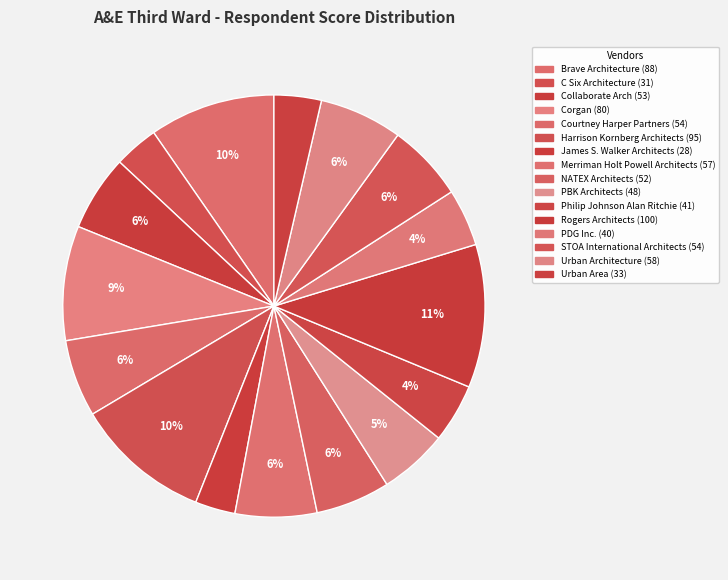

What is the change in value from Corgan to Harrison Kornberg Architects?

+15